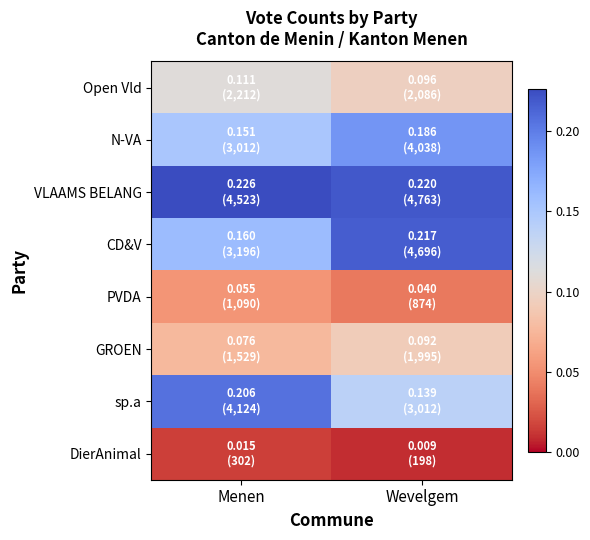

Rank the series by their maximum value, from lowest to highest.

DierAnimal, PVDA, GROEN, Open Vld, N-VA, sp.a, CD&V, VLAAMS BELANG